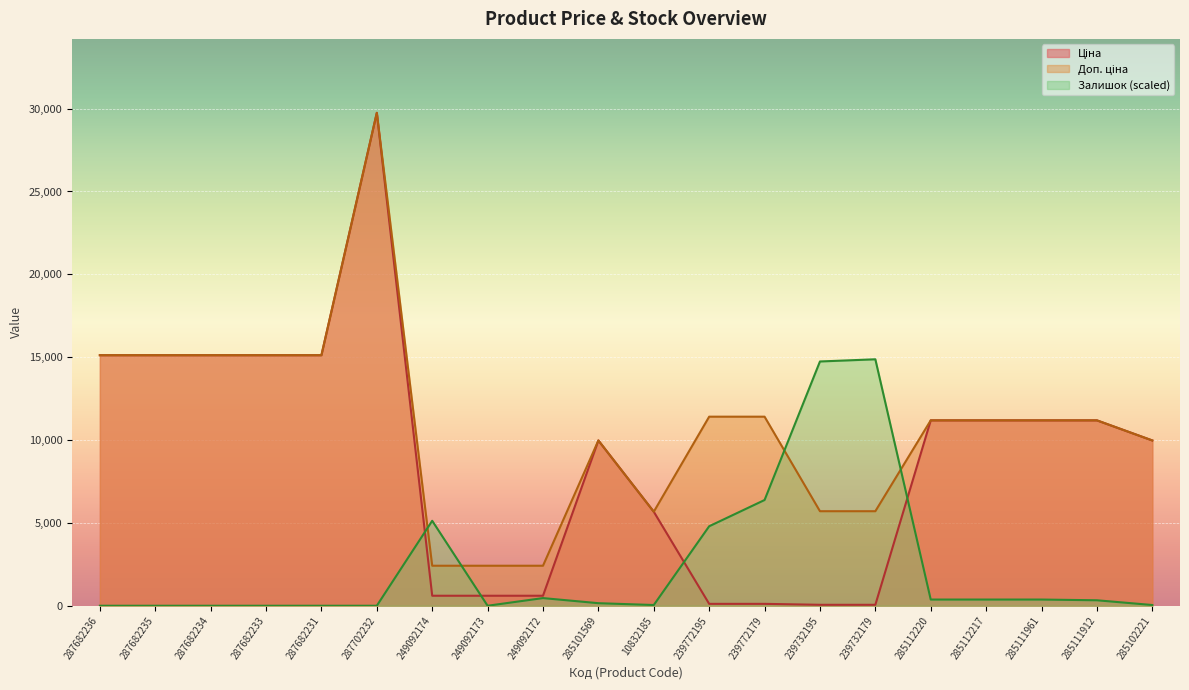

How many lines are shown in the chart?

3